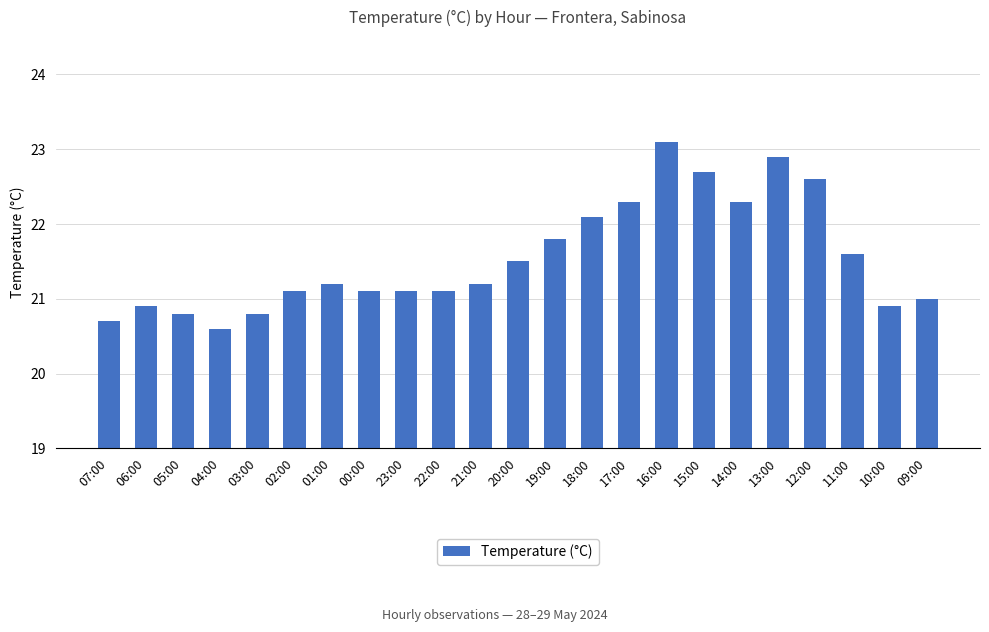

Reading left to right, extract all data points from this chart.

07:00=20.7	06:00=20.9	05:00=20.8	04:00=20.6	03:00=20.8	02:00=21.1	01:00=21.2	00:00=21.1	23:00=21.1	22:00=21.1	21:00=21.2	20:00=21.5	19:00=21.8	18:00=22.1	17:00=22.3	16:00=23.1	15:00=22.7	14:00=22.3	13:00=22.9	12:00=22.6	11:00=21.6	10:00=20.9	09:00=21.0